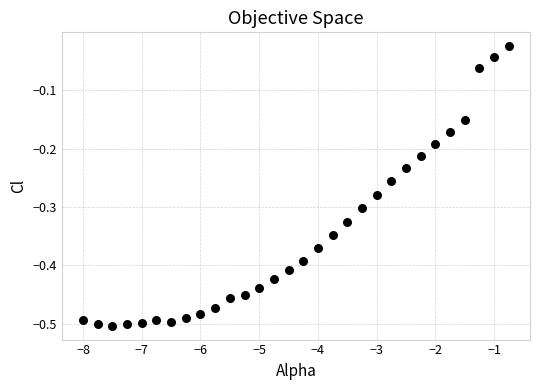

What is the range of Y values (max minus min)?

0.5